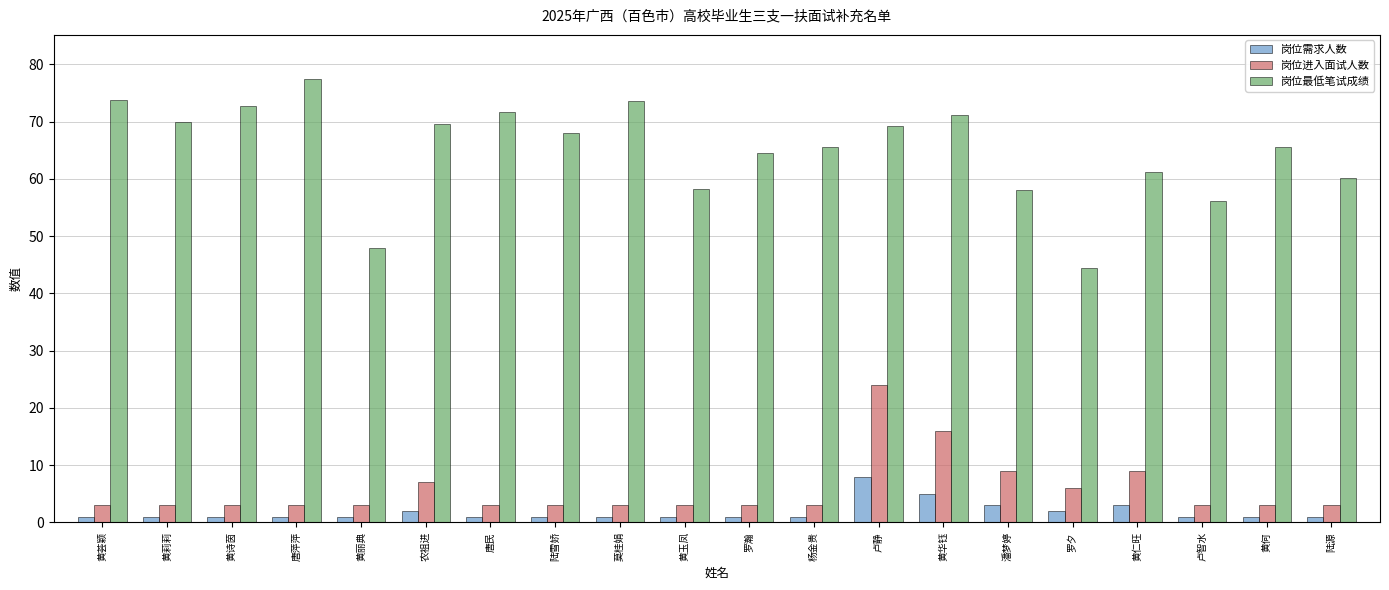

What is the maximum value for 岗位进入面试人数?

24.0